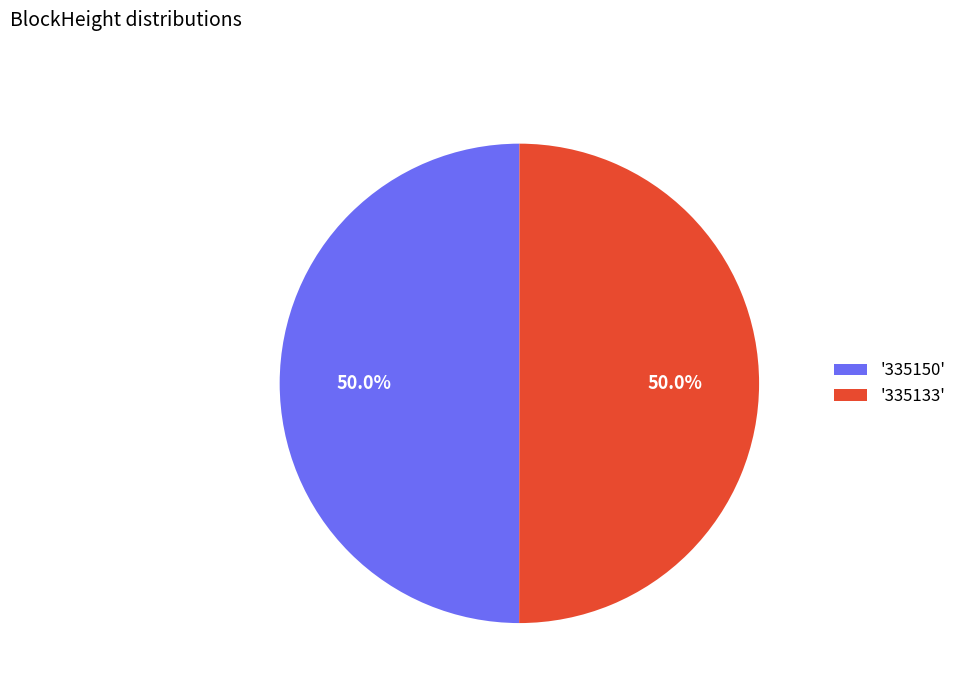

To the nearest percent, what is the difference between the largest and smallest slice percentages?

0%